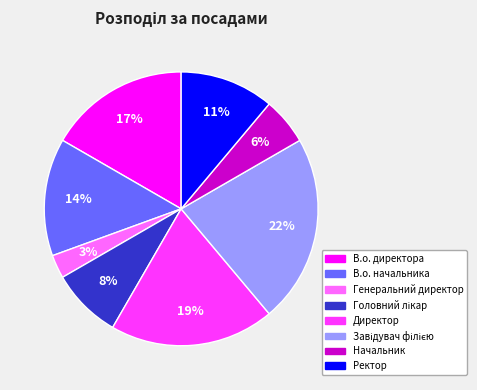

True or false: В.о. директора accounts for 17% of the total.

True